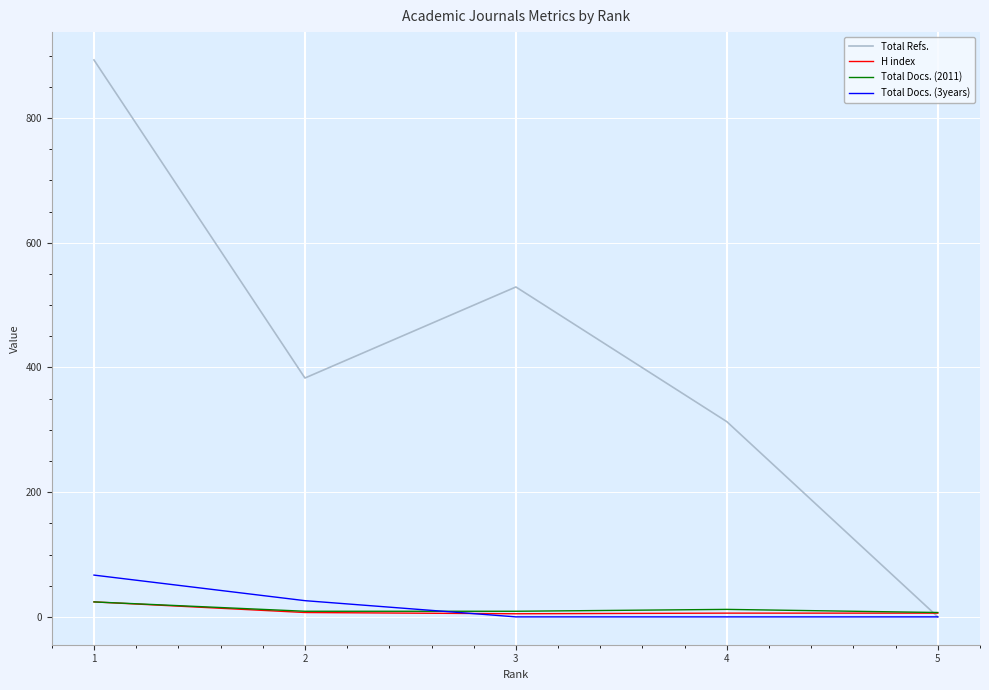

What is the sum of the Total Refs. values at 4 and 1?

1206